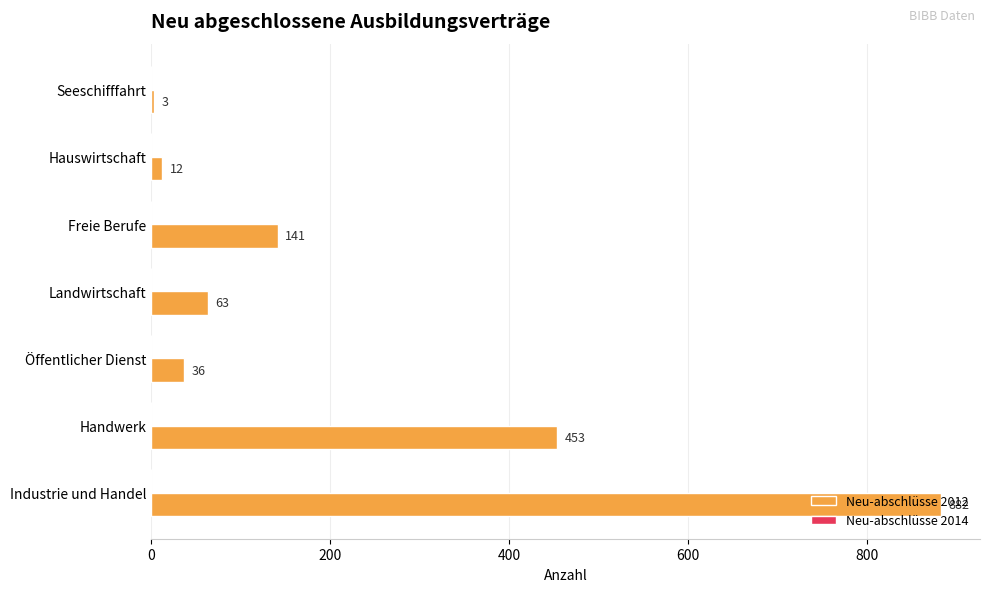

Approximately how many times larger is the value at Freie Berufe compared to Handwerk?

0.3